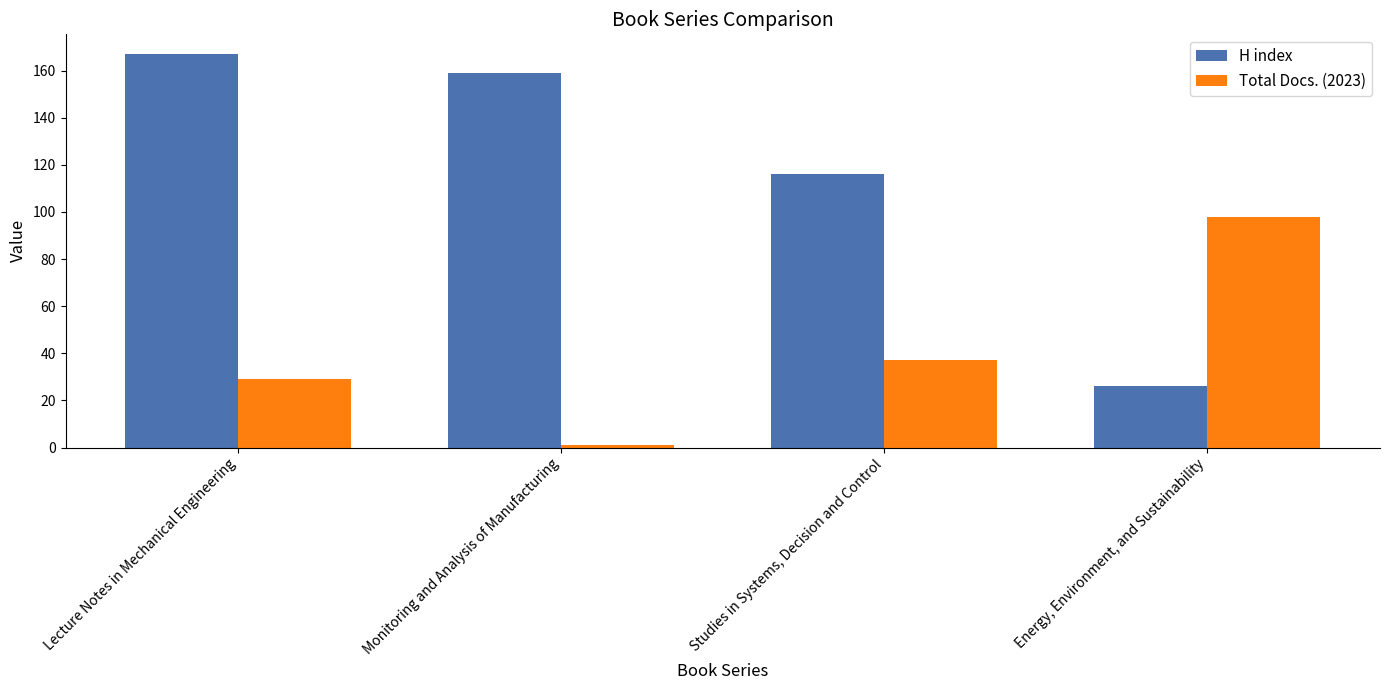

Reading left to right, list all the values displayed in this chart.

H index: Lecture Notes in Mechanical Engineering=167	Monitoring and Analysis of Manufacturing=159	Studies in Systems, Decision and Control=116	Energy, Environment, and Sustainability=26
Total Docs. (2023): Lecture Notes in Mechanical Engineering=29	Monitoring and Analysis of Manufacturing=1	Studies in Systems, Decision and Control=37	Energy, Environment, and Sustainability=98